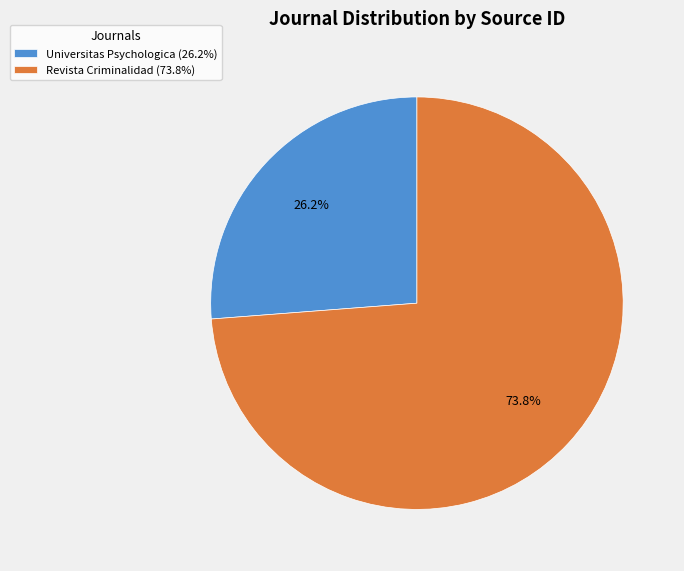

What is the ratio of the value at Universitas Psychologica (26.2%) to the value at Revista Criminalidad (73.8%)?

0.4